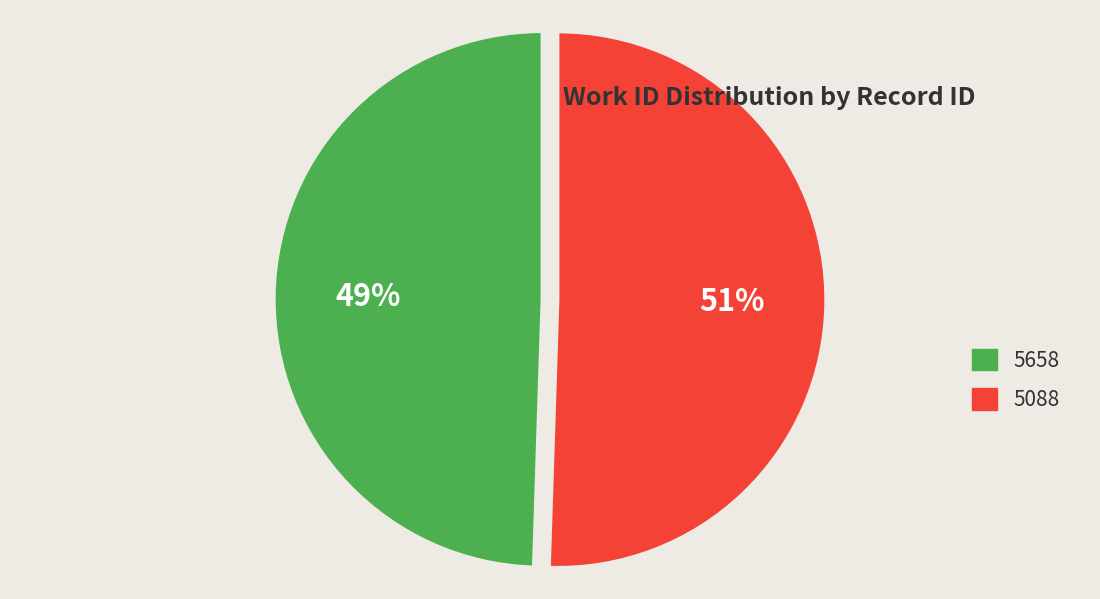

What is the ratio of the value at 5088 to the value at 5658?

1.0